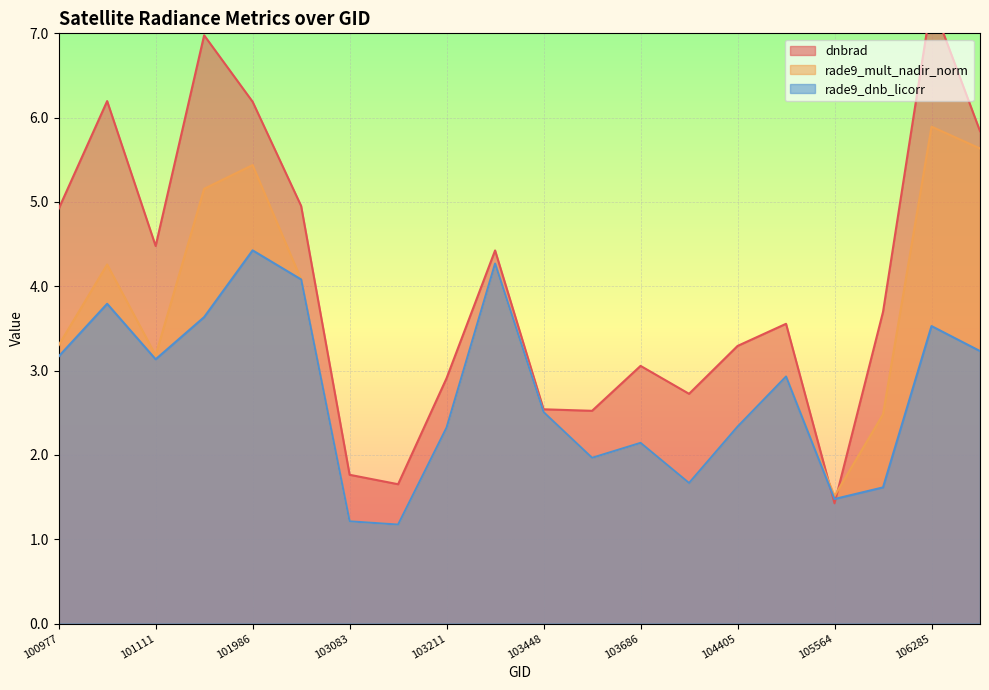

The value of rade9_dnb_licorr at 103686 is 2.1. True or false?

True